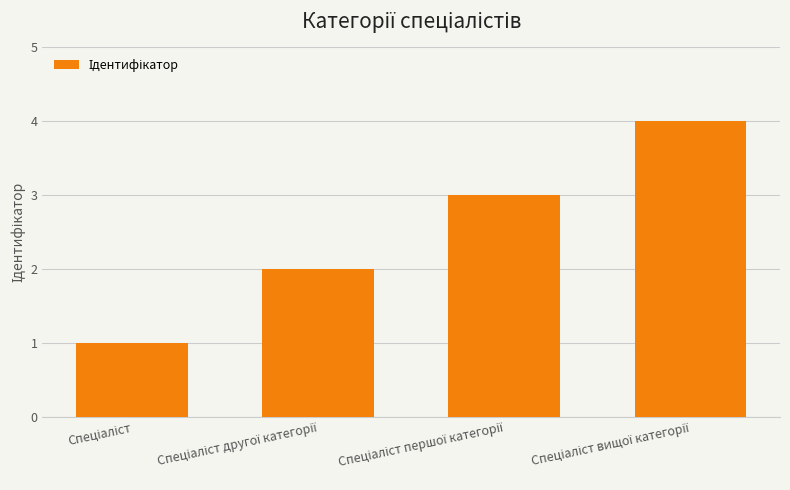

Are the bars grouped side by side (vs. stacked)?

No